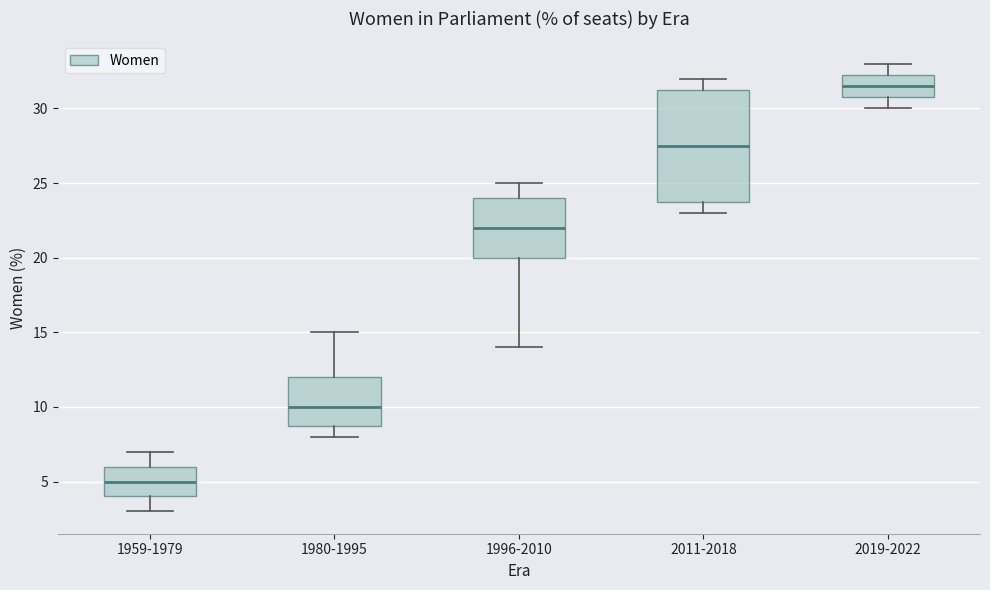

Which box's median line is the highest?

2019-2022